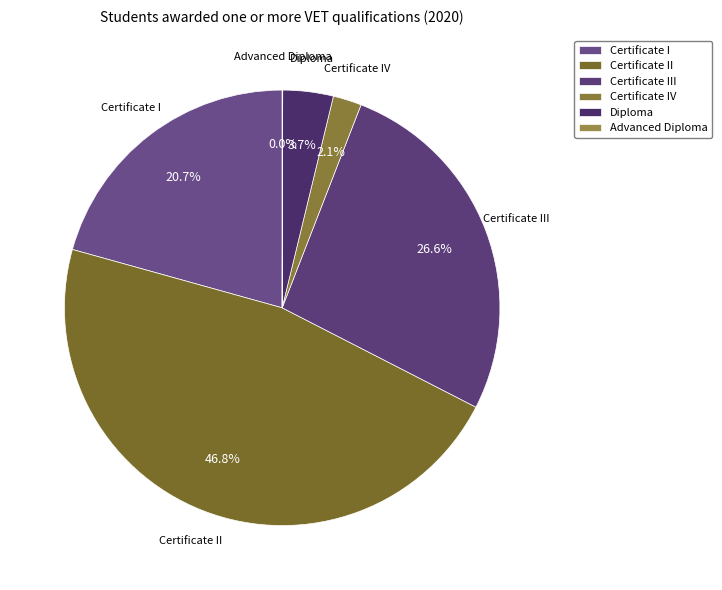

To the nearest percent, what is the difference between the largest and smallest slice percentages?

47%